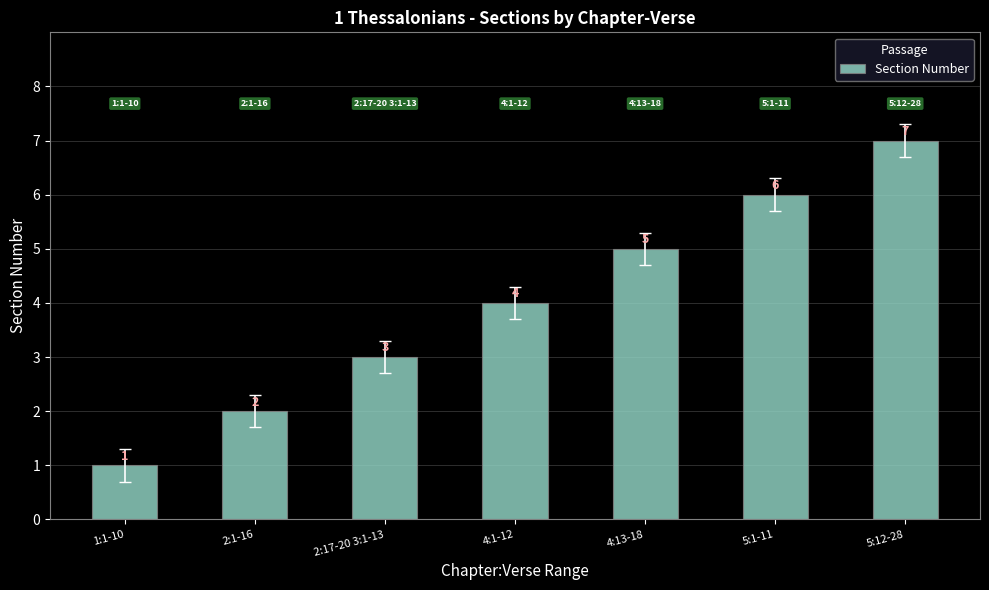

What is the change in value from 2:1-16 to 2:17-20 3:1-13?

+1